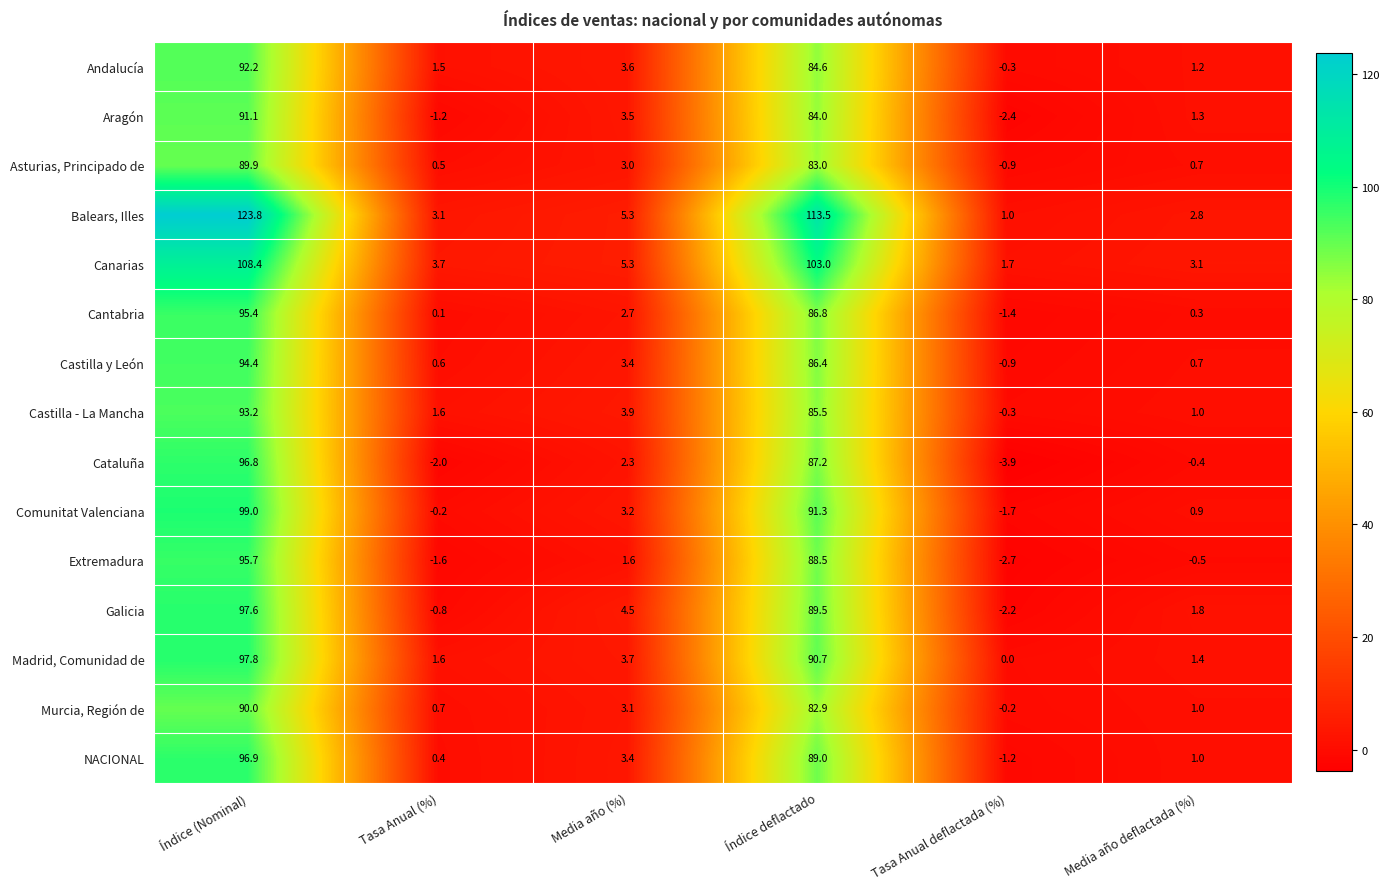

Rank the categories by Extremadura value from lowest to highest.

Tasa Anual deflactada (%), Tasa Anual (%), Media año deflactada (%), Media año (%), Índice deflactado, Índice (Nominal)